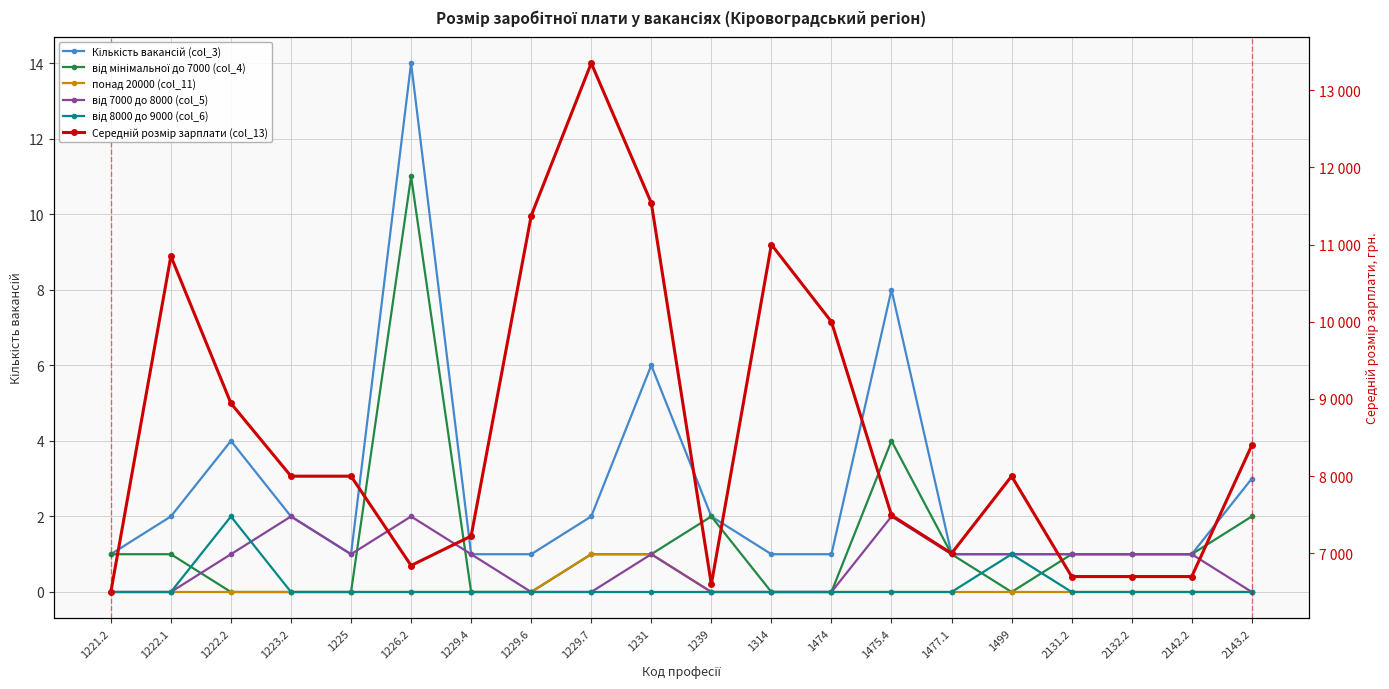

How many lines are shown in the chart?

6